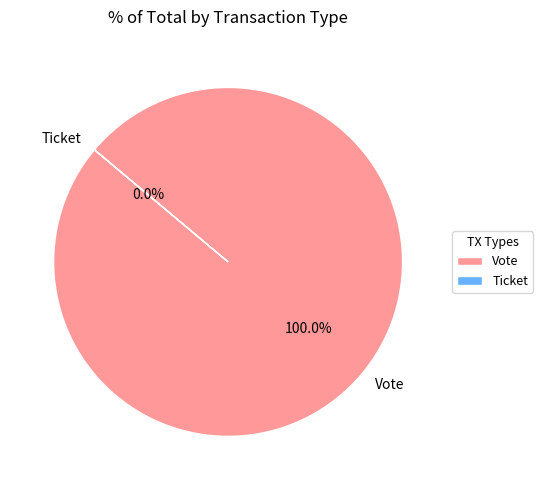

Rank the categories by value from lowest to highest.

Ticket, Vote